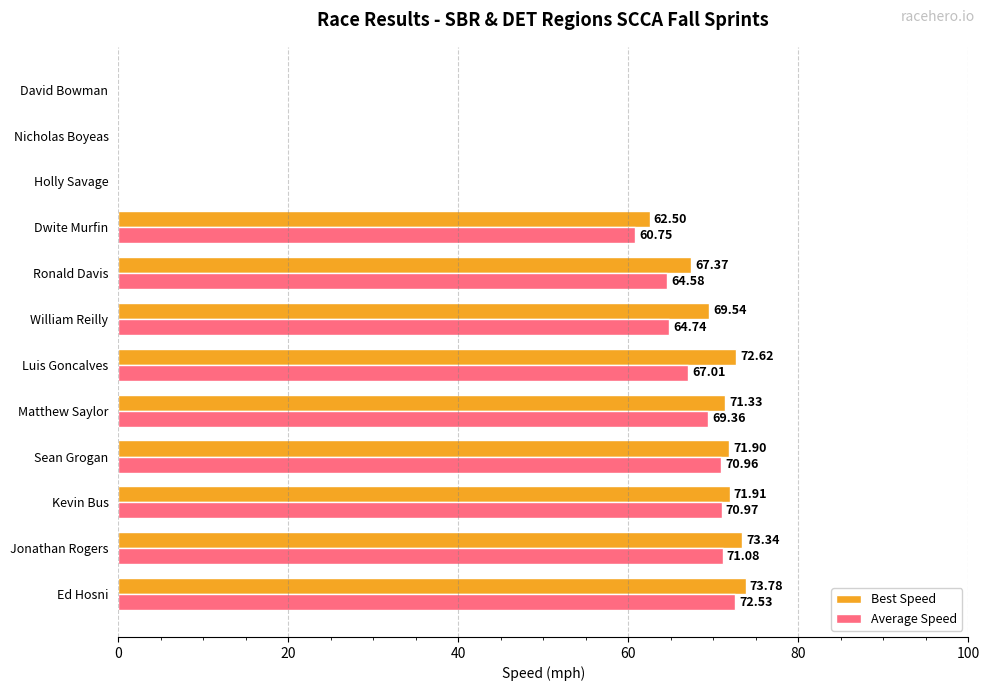

How many categories are shown in the chart?

12